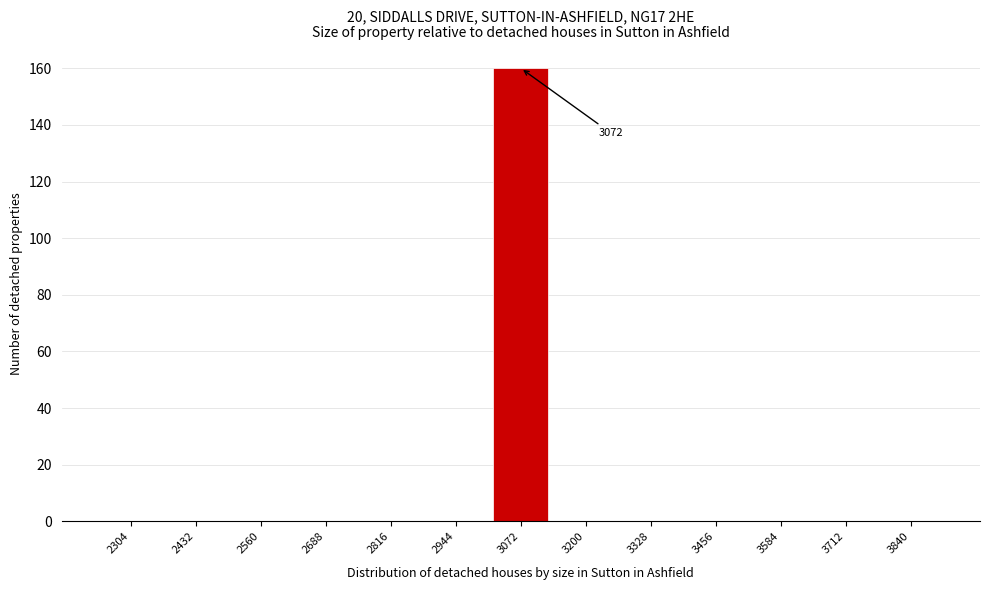

Reading left to right, transcribe all the data shown in this chart.

2304=0	2432=0	2560=0	2688=0	2816=0	2944=0	3072=160	3200=0	3328=0	3456=0	3584=0	3712=0	3840=0